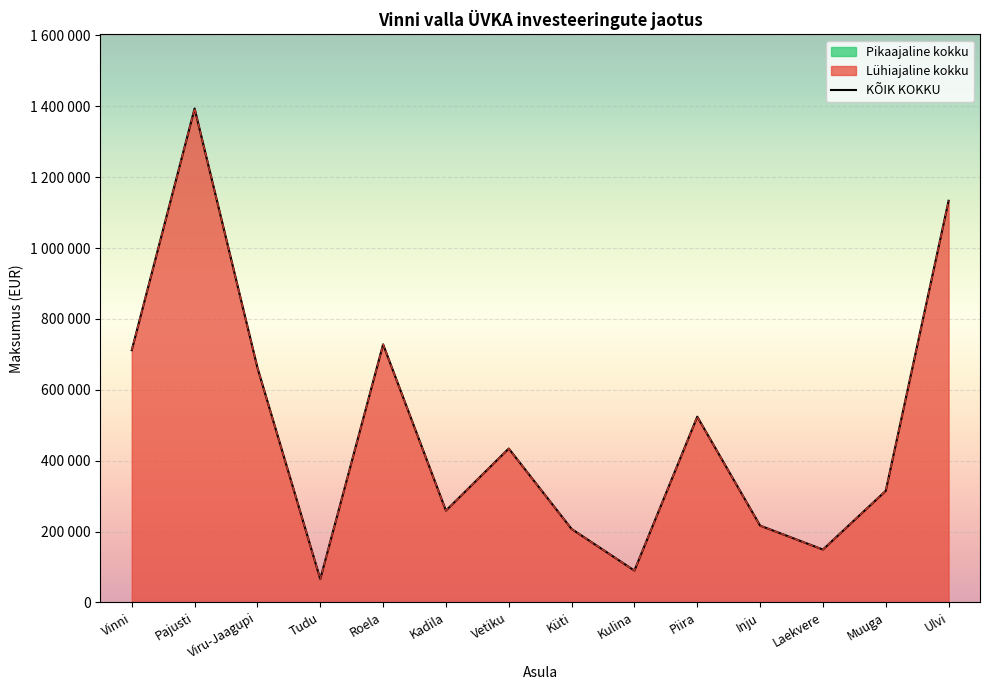

At which label does KÕIK KOKKU reach its minimum?

Tudu